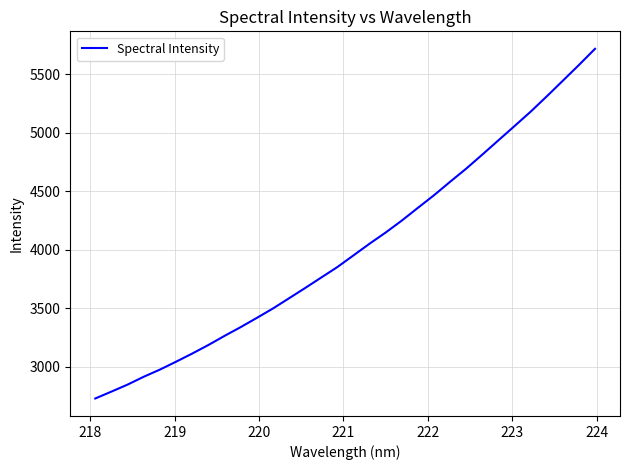

What is the difference between the maximum and minimum values?

2988.1